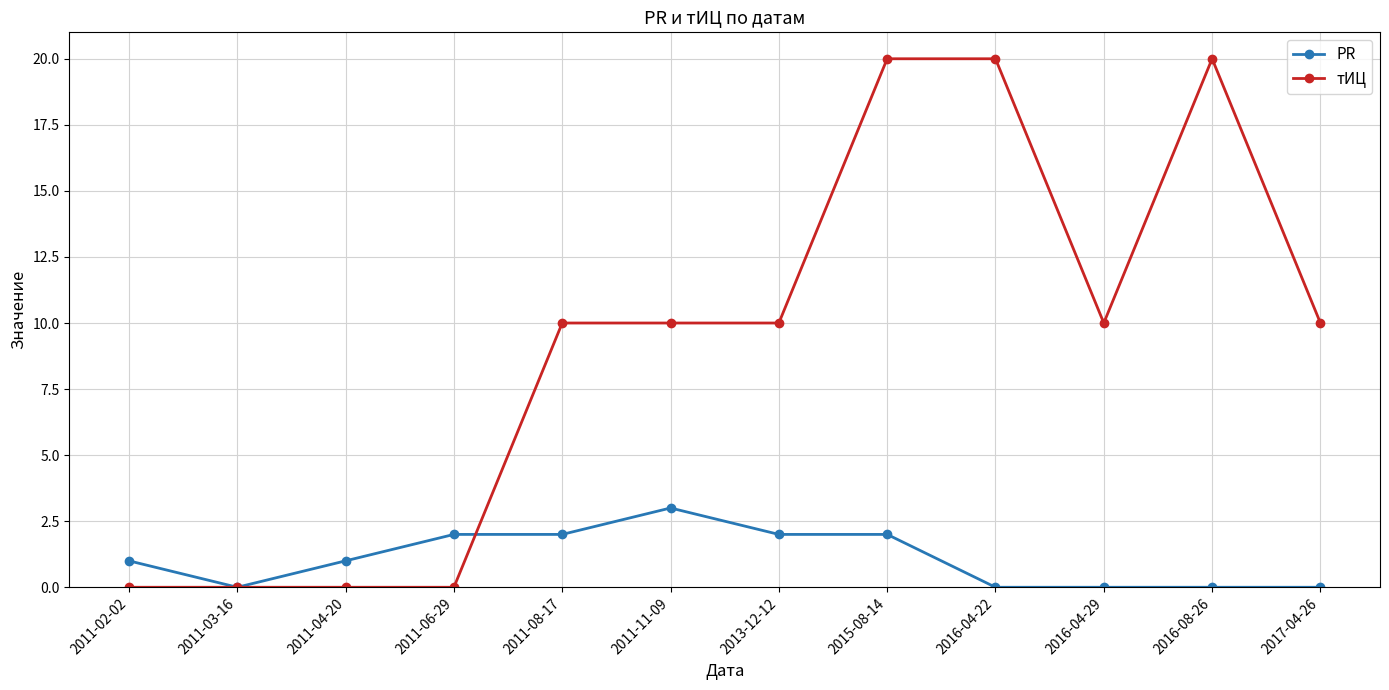

What is the label of the 6th point from the right?

2013-12-12